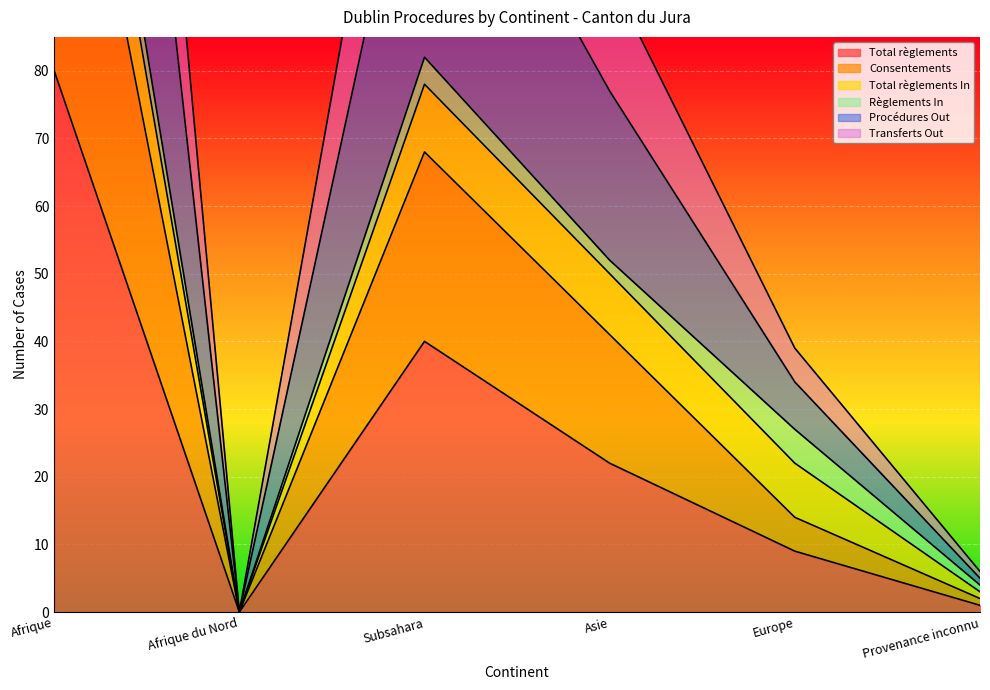

Is it true that Consentements equals 68 at Subsahara?

True